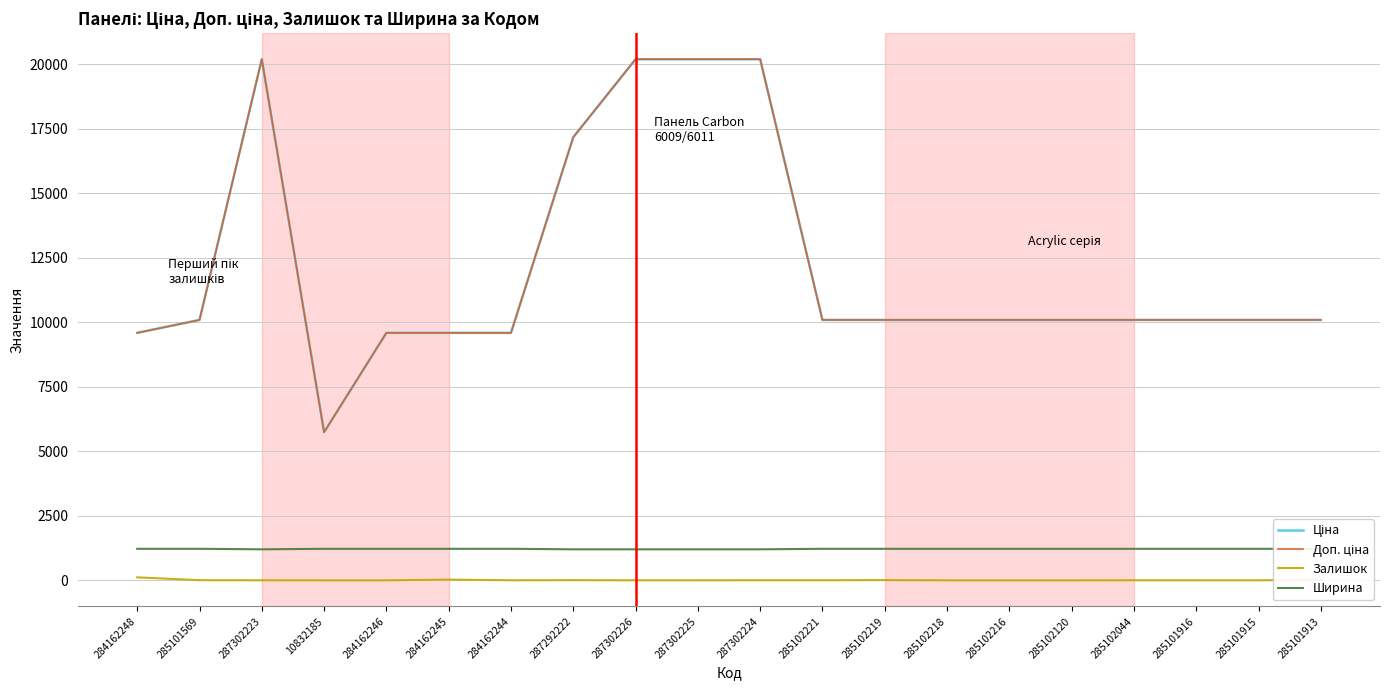

What is the difference between the second highest and second lowest values in the Доп. ціна series?

10600.6